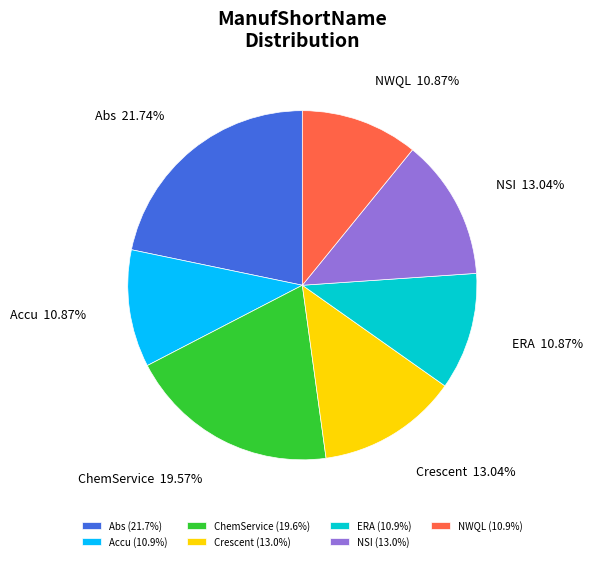

Which slice is the largest?

Abs